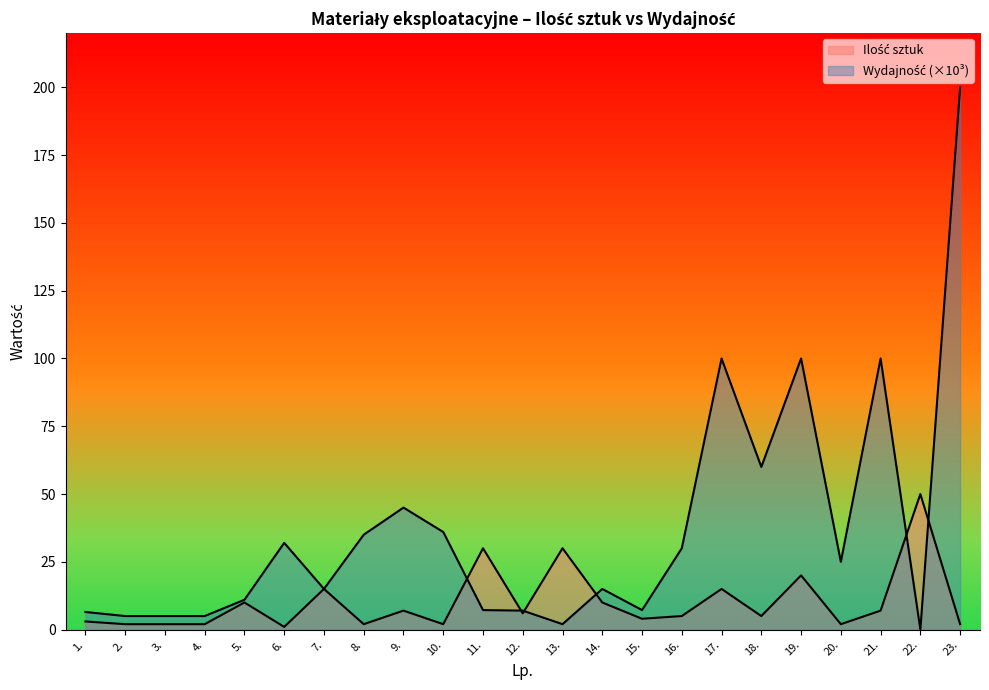

List the series in order of their peak value, highest first.

Wydajność, Ilość sztuk